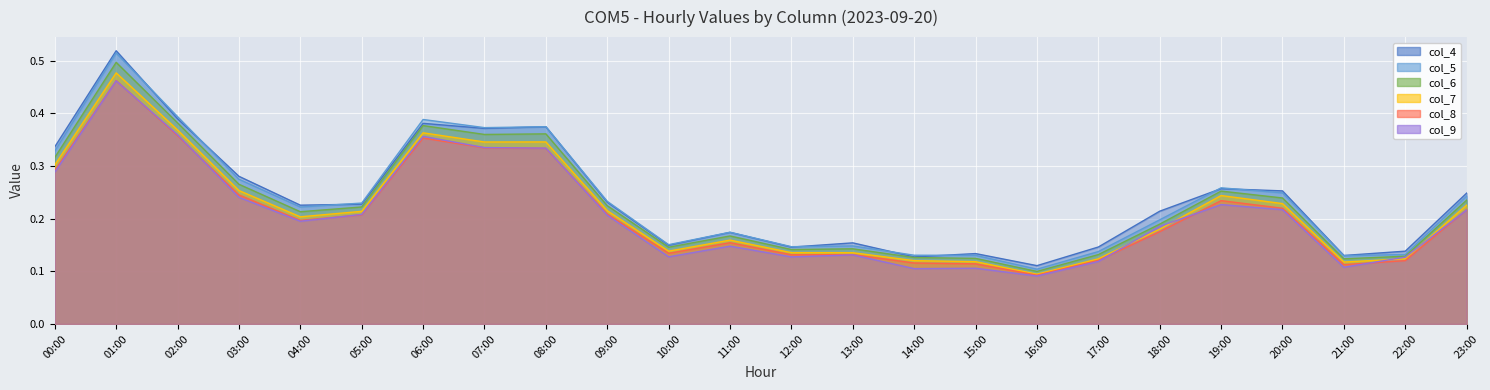

True or false: col_6 and col_9 intersect in this chart.

False